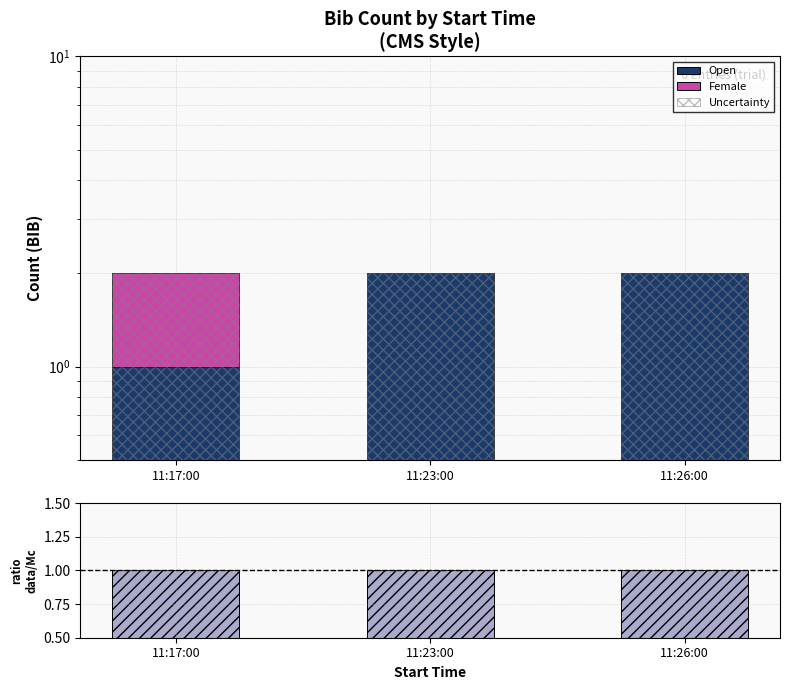

Between 11:23:00 and 11:17:00, which is larger?

11:23:00